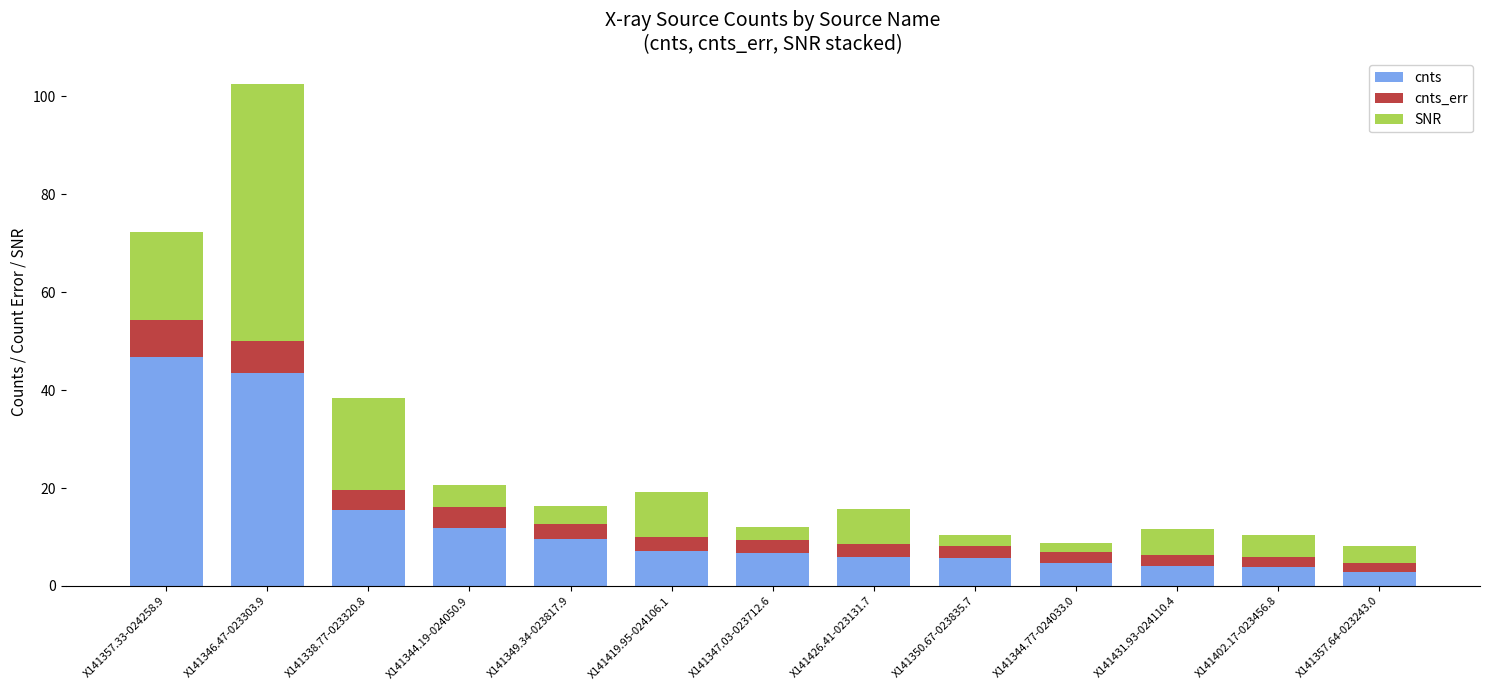

How many bars are there in total?

13